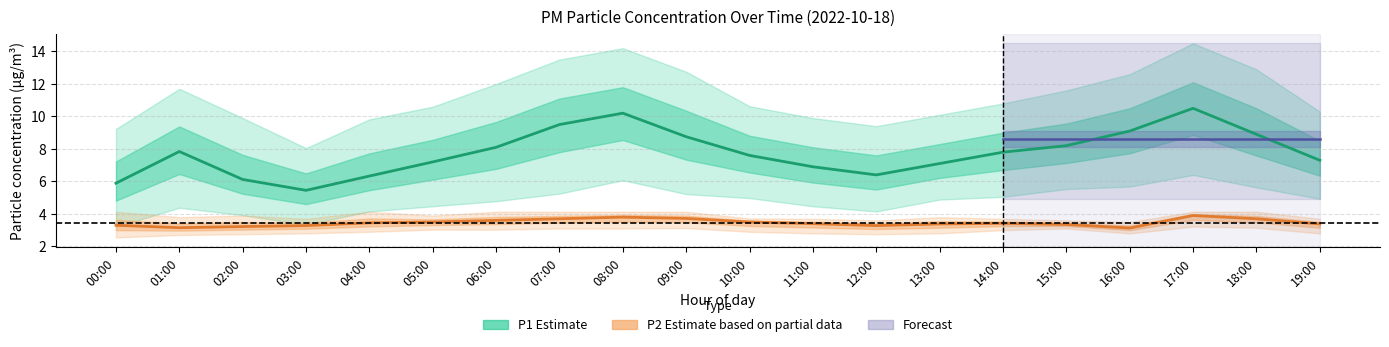

At which label is P1_upper closest to 11?

14:00